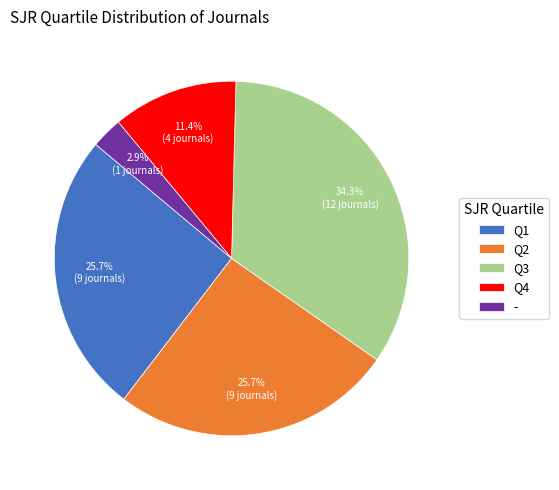

The Q2 slice represents 26% of the pie. True or false?

True